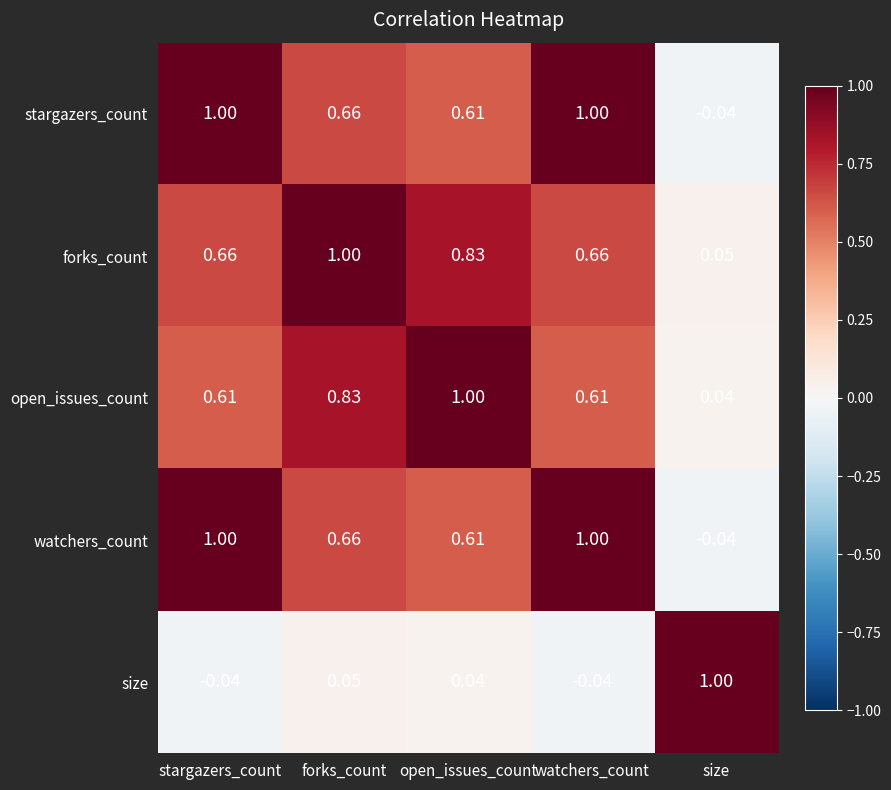

How many values in watchers_count are above zero?

4